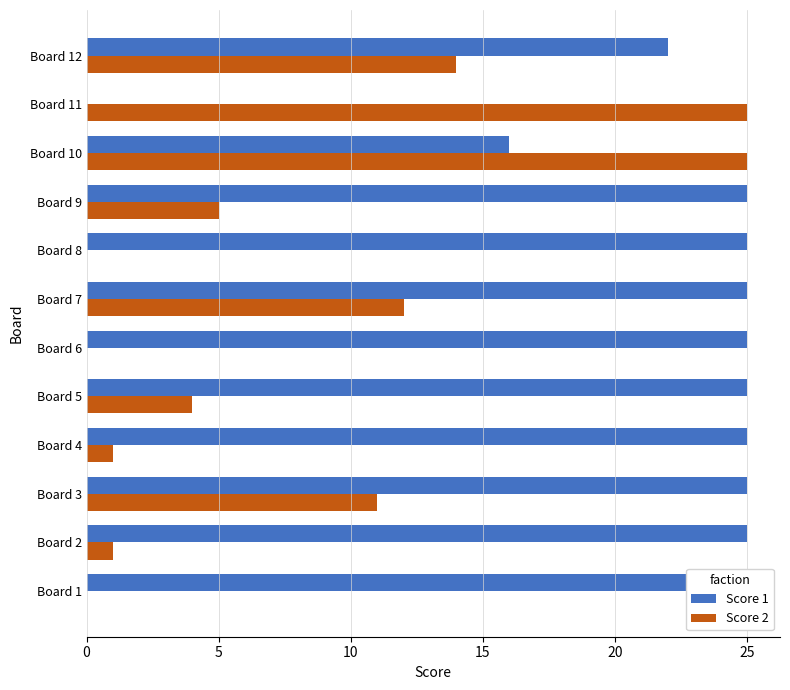

True or false: Score 1 has a value of 11 at Board 2.

False